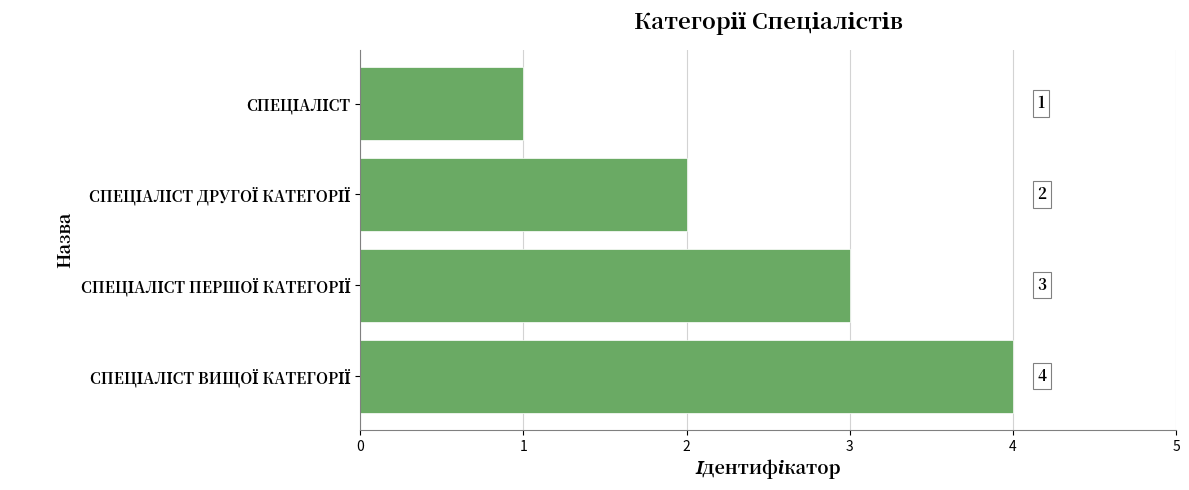

What is the difference between the maximum and minimum values?

3